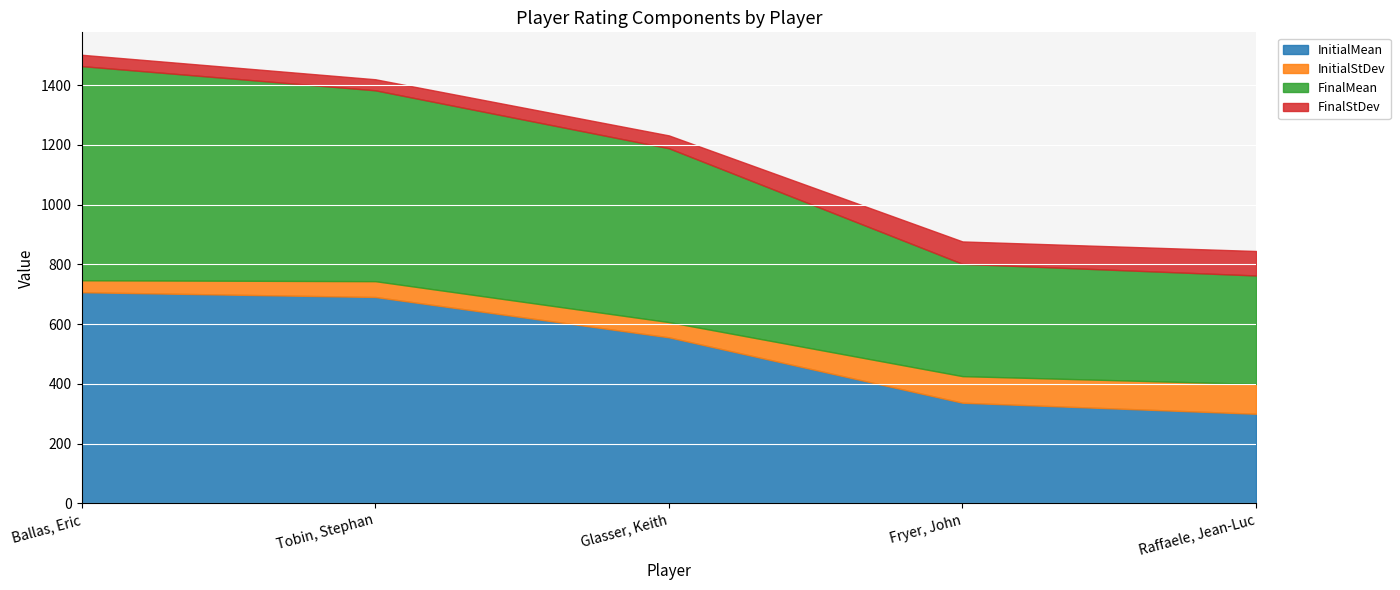

Reading right to left, extract all data points from this chart.

InitialMean: Raffaele, Jean-Luc=300	Fryer, John=337	Glasser, Keith=556	Tobin, Stephan=691	Ballas, Eric=707
InitialStDev: Raffaele, Jean-Luc=100	Fryer, John=89	Glasser, Keith=51	Tobin, Stephan=53	Ballas, Eric=40
FinalMean: Raffaele, Jean-Luc=363	Fryer, John=376	Glasser, Keith=582	Tobin, Stephan=639	Ballas, Eric=717
FinalStDev: Raffaele, Jean-Luc=82	Fryer, John=75	Glasser, Keith=43	Tobin, Stephan=37	Ballas, Eric=38